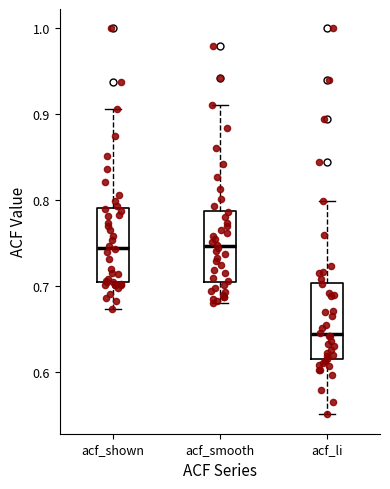

Reading left to right, transcribe this box plot: for each box, give where its median line is, the range the box spans, and where its two whiskers end, as read against the y-axis. The values are not printed on the chart, so give them approximately, as read against the axis.

acf_shown: median 0.75, box 0.70 to 0.79, whiskers 0.67 to 0.91
acf_smooth: median 0.75, box 0.71 to 0.79, whiskers 0.68 to 0.91
acf_li: median 0.64, box 0.62 to 0.70, whiskers 0.55 to 0.80